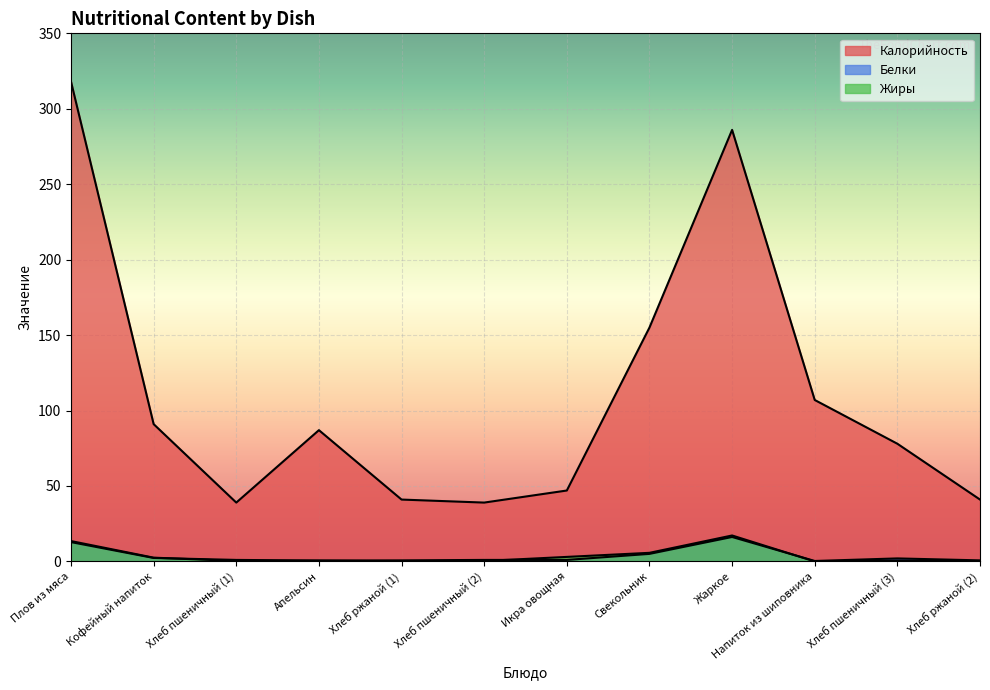

Reading left to right, what are all the values shown in this chart?

Калорийность: 318.0	91.0	39.0	87.0	41.0	39.0	47.0	155.0	286.0	107.0	78.0	41.0
Белки: 12.8	2.3	1.0	0.6	0.7	1.0	1.0	5.0	16.2	0.3	2.0	0.7
Жиры: 13.5	2.5	0.3	0.5	0.1	0.3	3.0	5.7	17.2	0.0	0.6	0.1